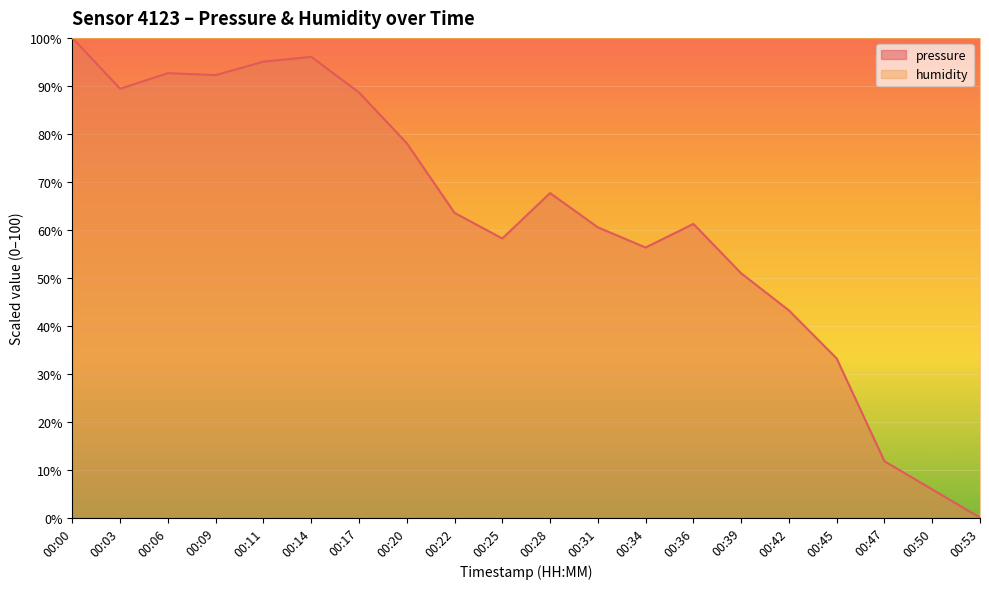

Reading left to right, extract all data points from this chart.

00:00=100.0	00:03=89.4	00:06=92.6	00:09=92.2	00:11=95.0	00:14=96.1	00:17=88.6	00:20=78.1	00:22=63.5	00:25=58.2	00:28=67.6	00:31=60.5	00:34=56.3	00:36=61.2	00:39=50.9	00:42=43.2	00:45=33.2	00:47=11.8	00:50=5.9	00:53=0.0